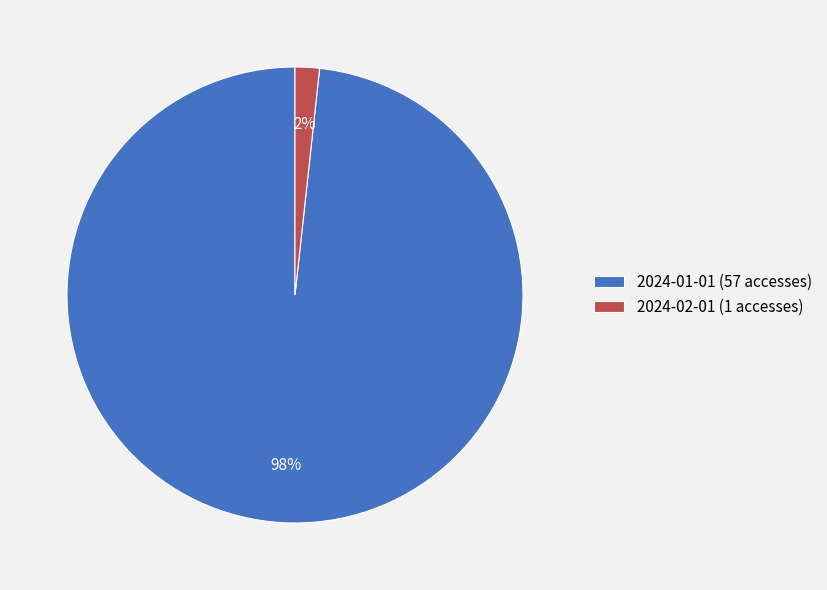

To the nearest percent, what is the combined percentage of 2024-01-01 (57 accesses) and 2024-02-01 (1 accesses)?

100%